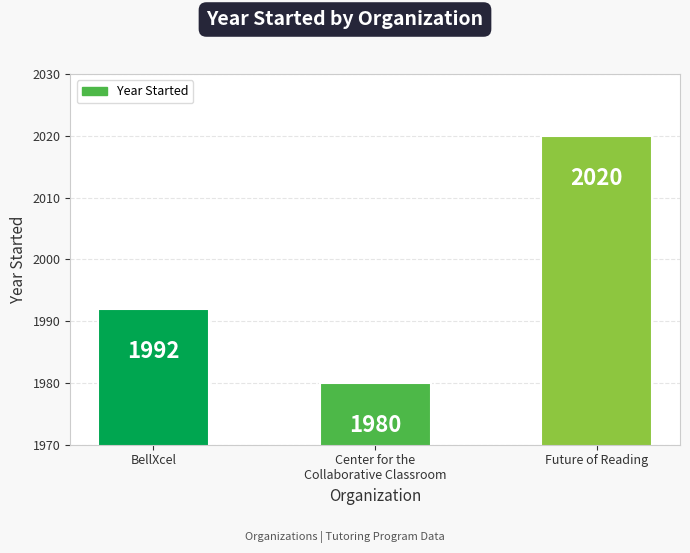

How many bars are there in total?

3